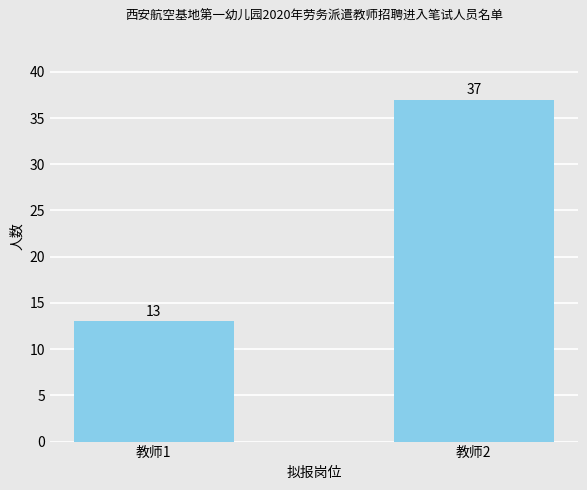

The chart shows a value of 13 at 教师1. True or false?

True